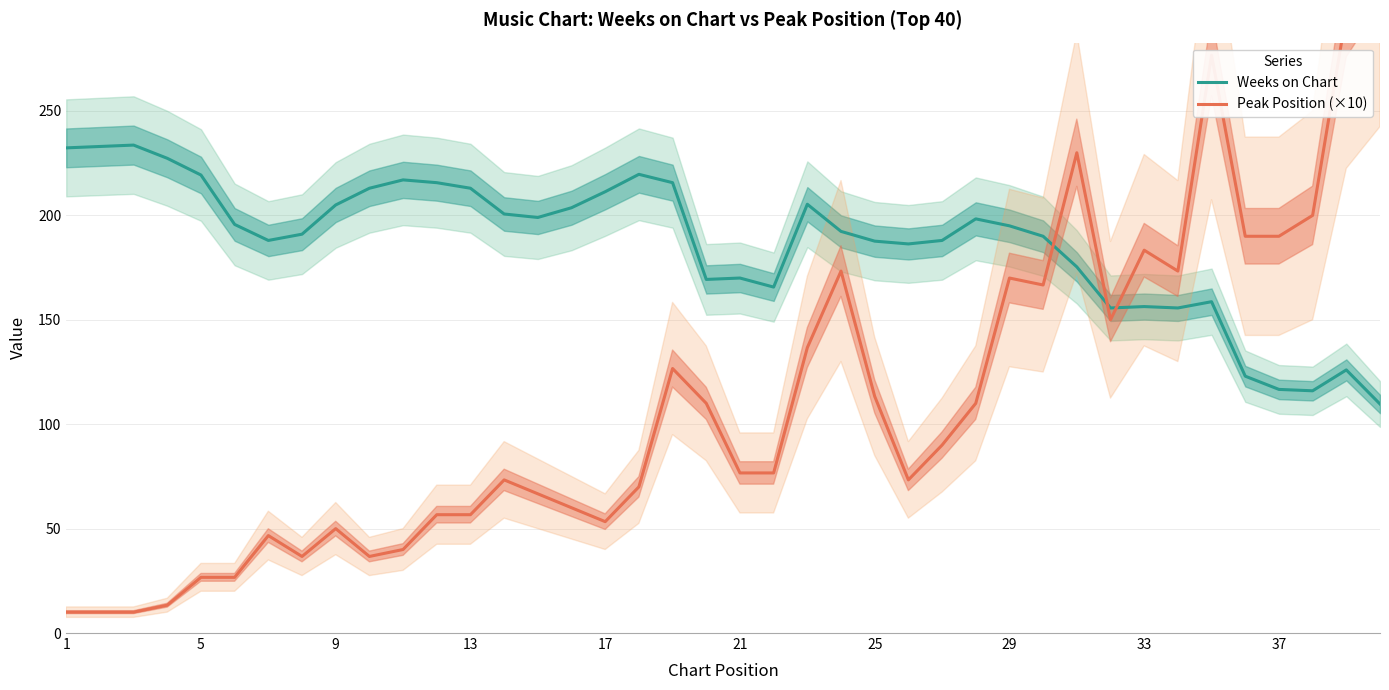

What is the minimum value for Weeks on Chart?

109.7